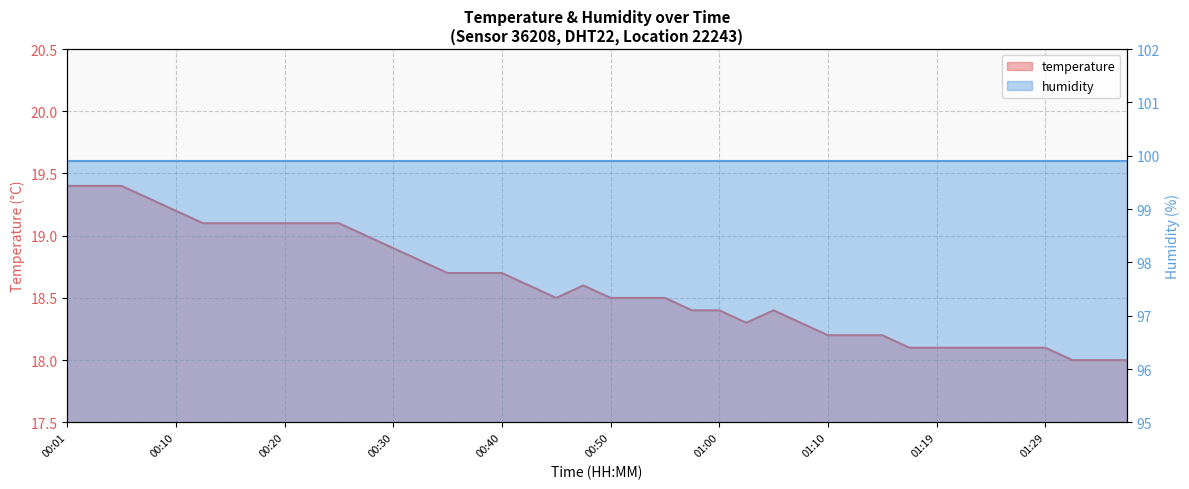

What is the difference between the maximum and minimum values?

1.4